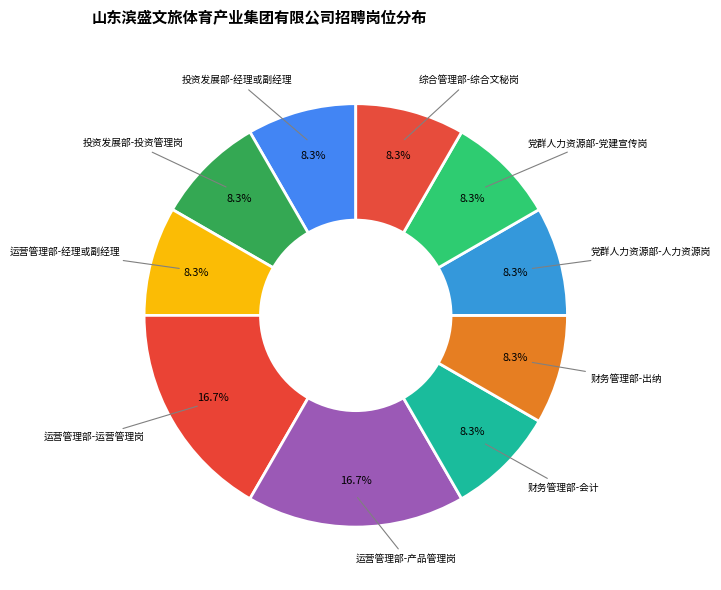

To the nearest percent, what is the average slice percentage?

10%